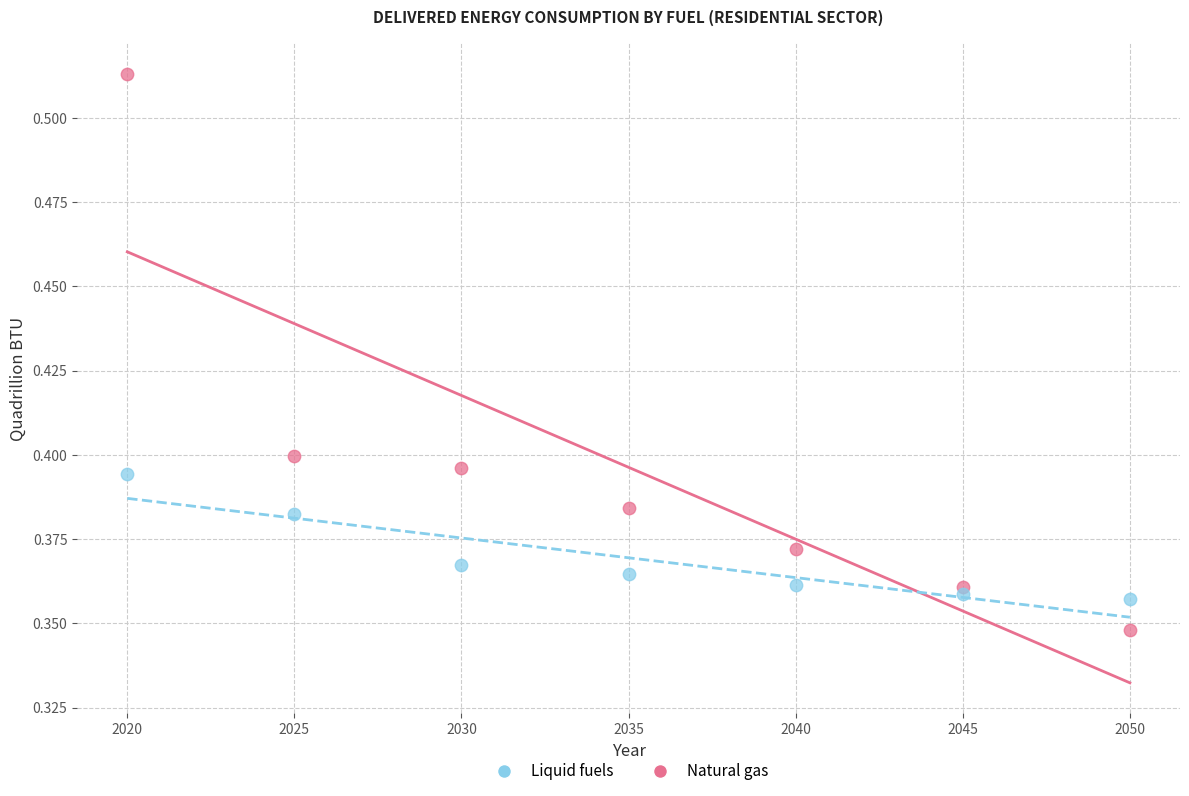

Which series reaches the maximum Y coordinate?

Liquid fuels